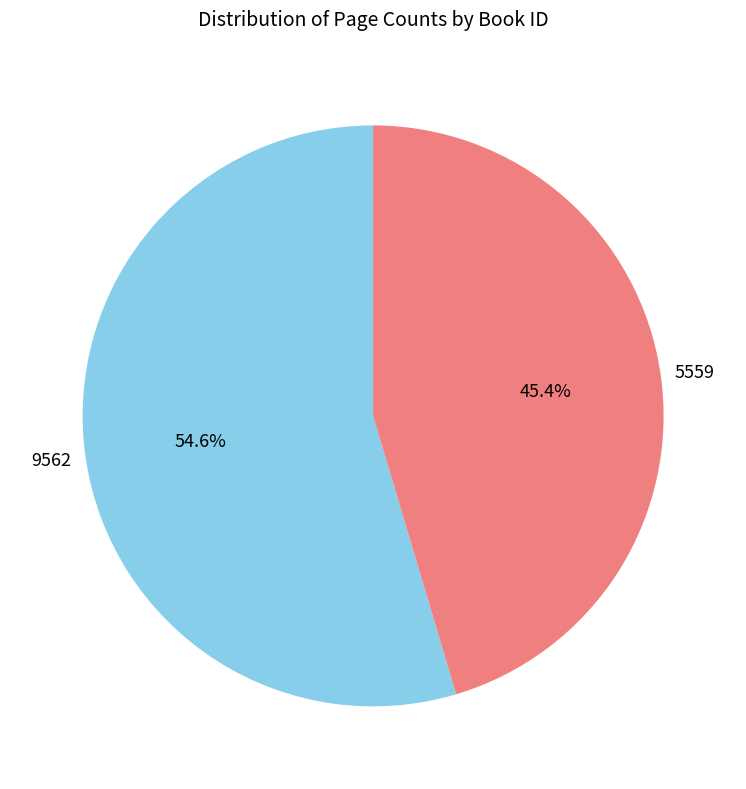

Which category has the biggest portion of the pie?

9562